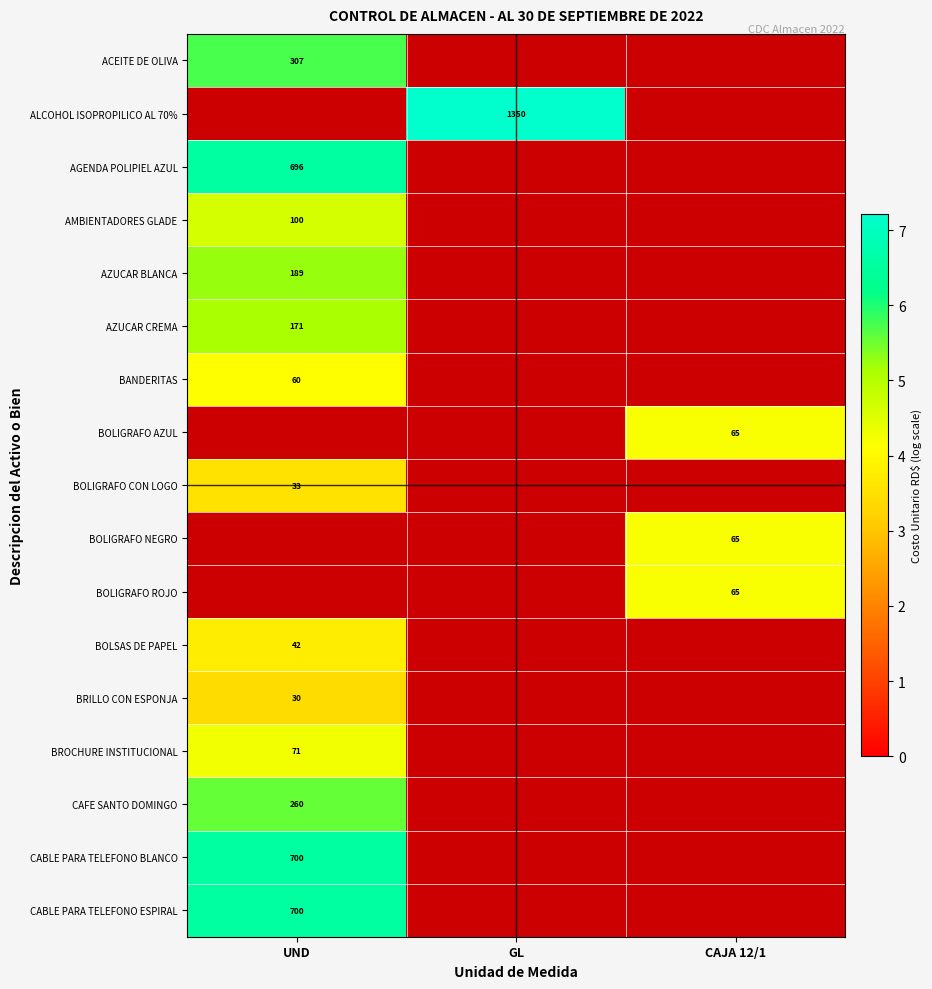

Which label corresponds to the smallest value in the chart?

UND